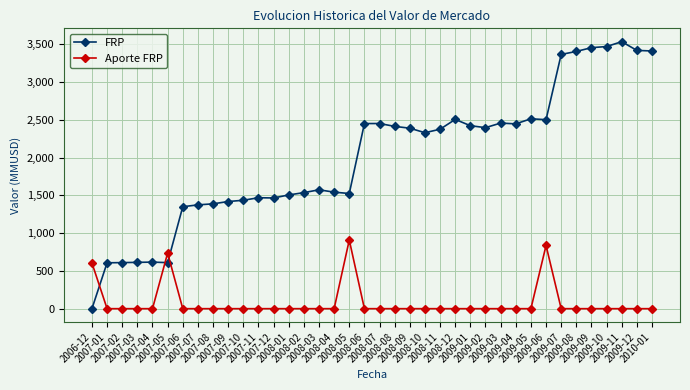

What position from the left is 2008-10?

23